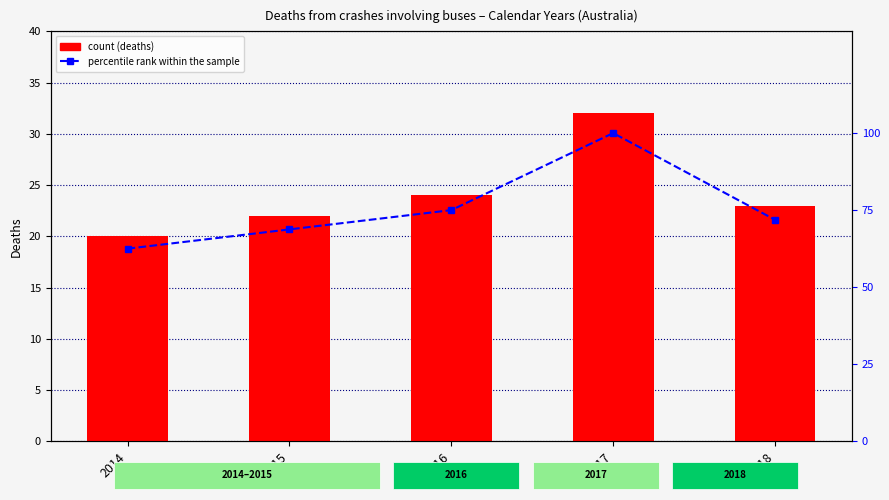

What is the difference between the maximum and minimum values in the % of max (percentile rank) series?

37.5